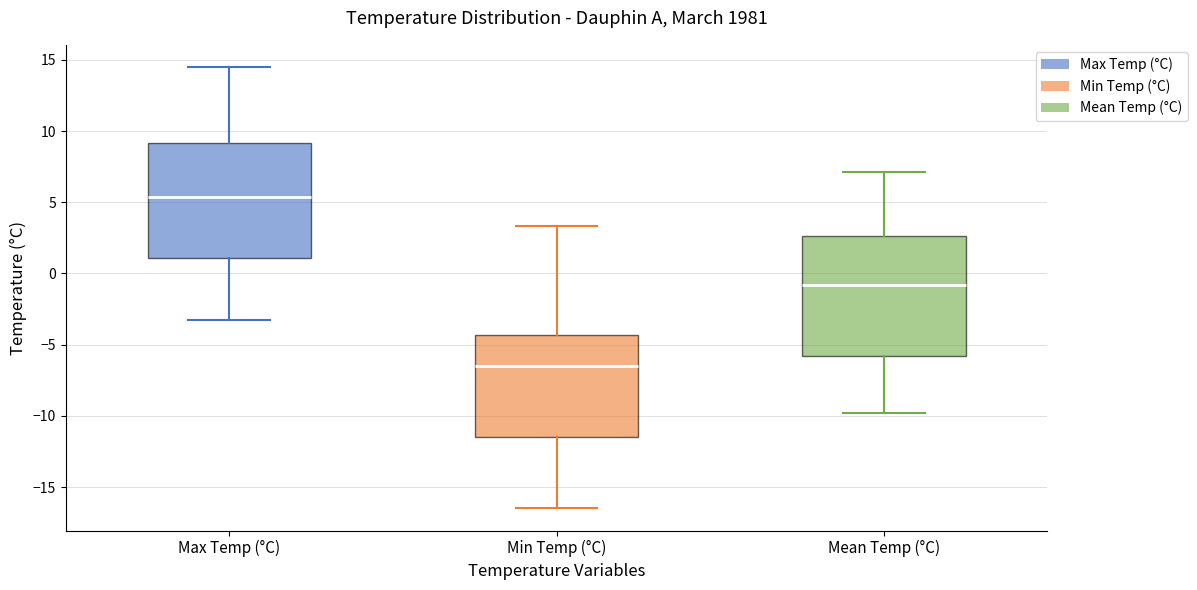

Reading left to right, read every box against the y-axis: the position of its median line, the range the box covers, and the ends of its whiskers. The values are not printed on the chart, so give them approximately, as read against the axis.

Max Temp (°C): median 5.5, box 1.0 to 9.0, whiskers -3.5 to 14.5
Min Temp (°C): median -6.5, box -11.5 to -4.5, whiskers -16.5 to 3.5
Mean Temp (°C): median -1.0, box -6.0 to 2.5, whiskers -10.0 to 7.0